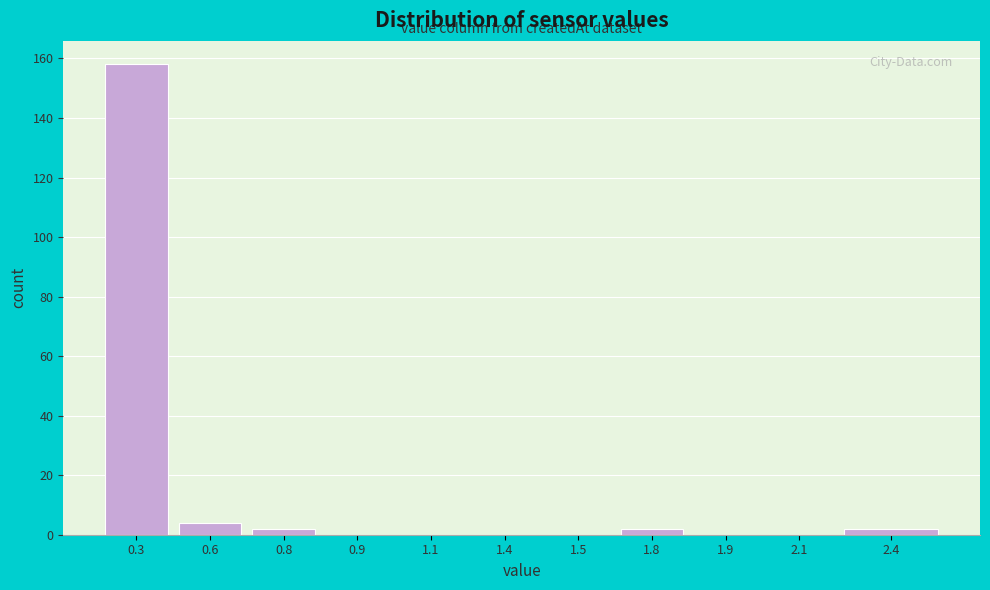

Reading left to right, extract all data points from this chart.

0.3=158	0.6=4	0.8=2	0.9=0	1.1=0	1.4=0	1.5=0	1.8=2	1.9=0	2.1=0	2.4=2